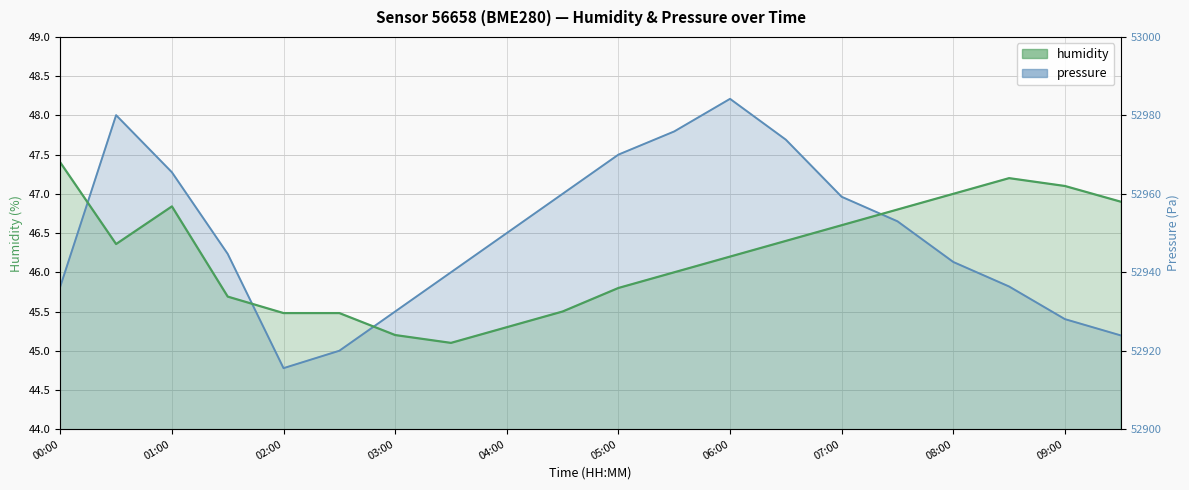

Reading left to right, transcribe all the data shown in this chart.

humidity: 47.4	46.4	46.8	45.7	45.5	45.5	45.2	45.1	45.3	45.5	45.8	46.0	46.2	46.4	46.6	46.8	47.0	47.2	47.1	46.9
pressure_norm: 45.8	48.0	47.3	46.2	44.8	45.0	45.5	46.0	46.5	47.0	47.5	47.8	48.2	47.7	47.0	46.6	46.1	45.8	45.4	45.2